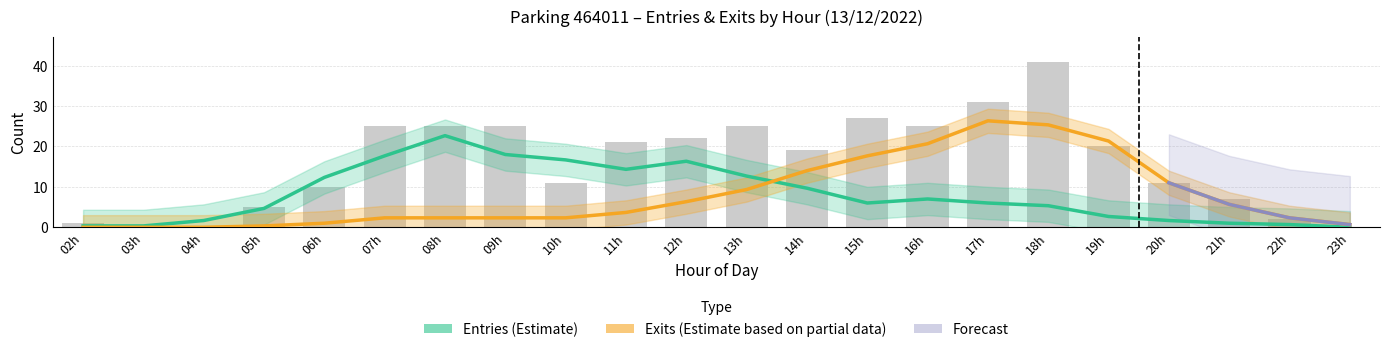

At which category does the chart reach its minimum across all series?

2